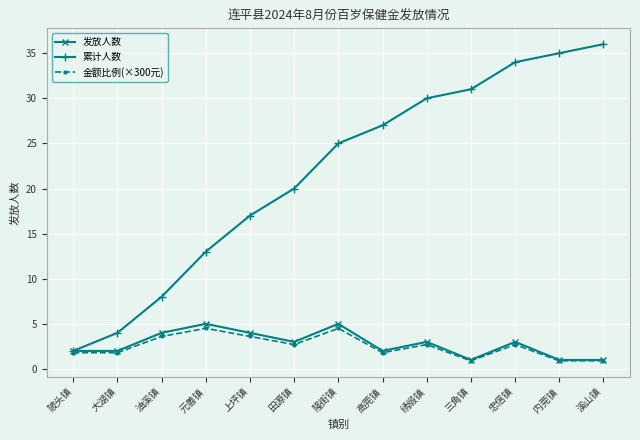

What is the value of the 金额比例(×300元) point at the 1st from the left?

1.8